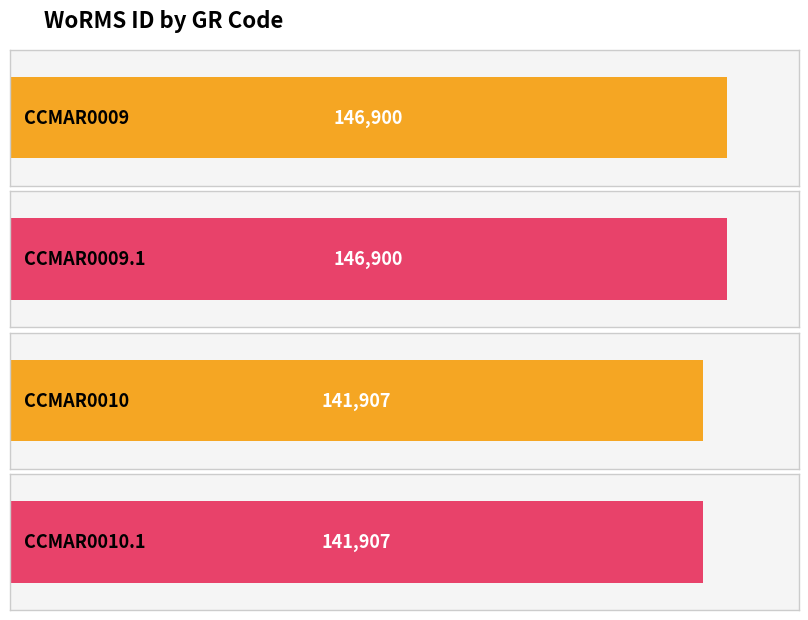

What is the difference between the second highest and second lowest values?

4993